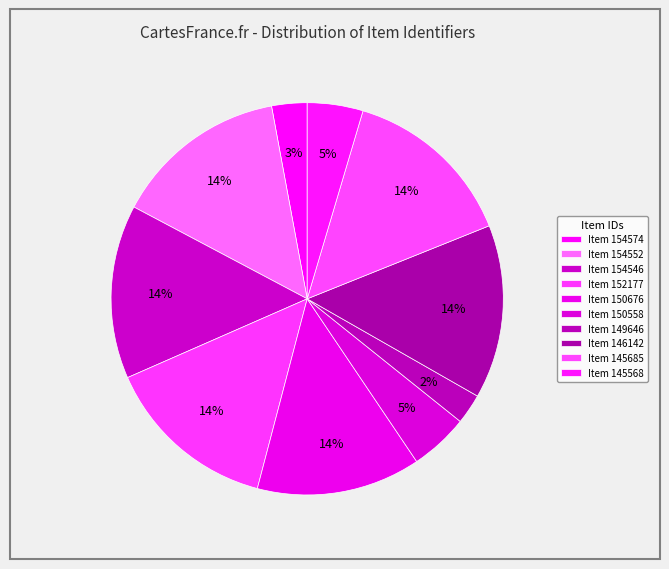

Count the number of slices in the pie.

10